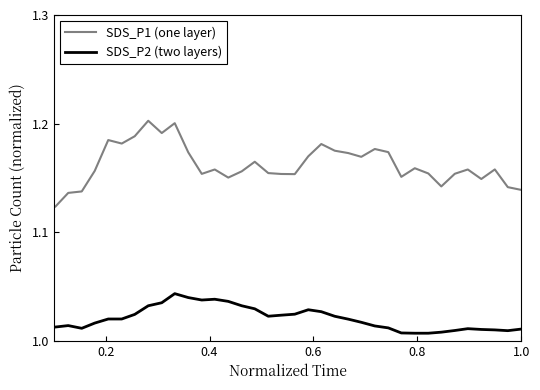

True or false: SDS_P2 (two layers) and SDS_P1 (one layer) cross at least once.

False